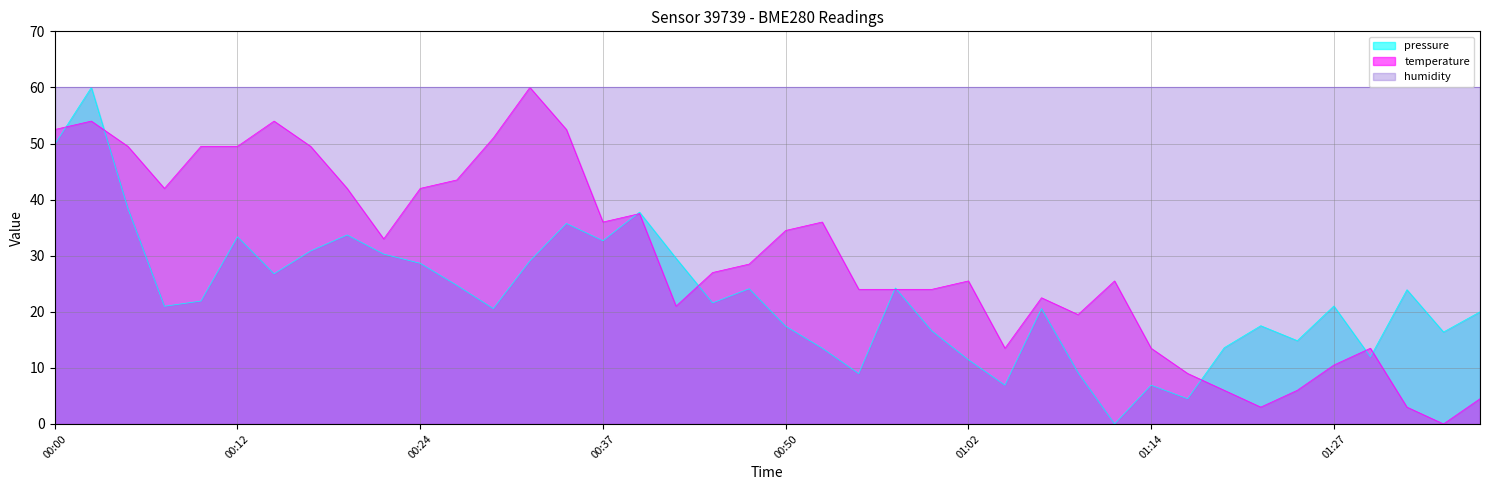

Reading right to left, extract all data points from this chart.

pressure: 20.0	16.4	23.9	12.0	21.0	14.9	17.5	13.6	4.5	6.9	0.0	9.2	20.6	6.9	11.4	16.6	24.2	9.0	13.5	17.4	24.1	21.6	29.5	37.8	32.7	35.7	29.1	20.6	24.7	28.6	30.3	33.7	30.8	26.8	33.4	21.9	21.0	38.4	60.0	49.9
temperature: 4.5	0.0	3.0	13.5	10.5	6.0	3.0	6.0	9.0	13.5	25.5	19.5	22.5	13.5	25.5	24.0	24.0	24.0	36.0	34.5	28.5	27.0	21.0	37.5	36.0	52.5	60.0	51.0	43.5	42.0	33.0	42.0	49.5	54.0	49.5	49.5	42.0	49.5	54.0	52.5